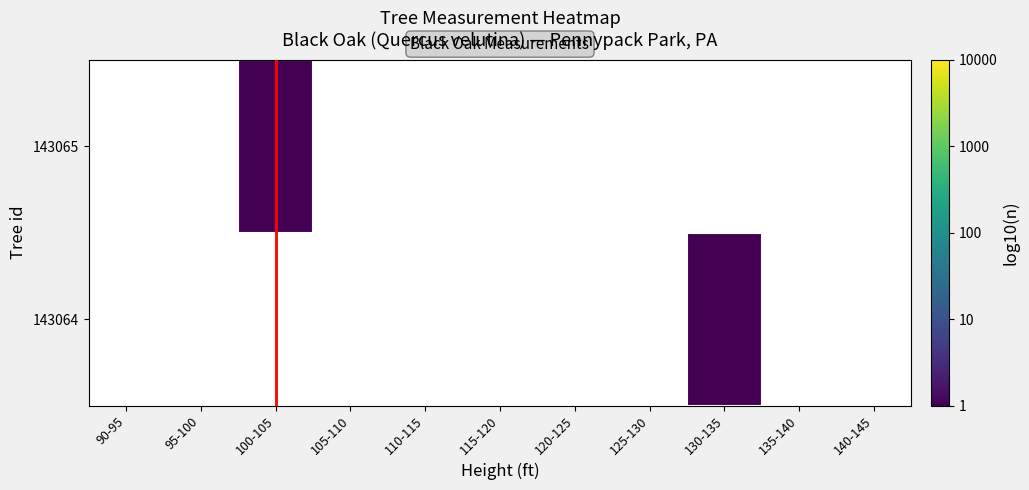

Which category has the highest value across all series?

100-105